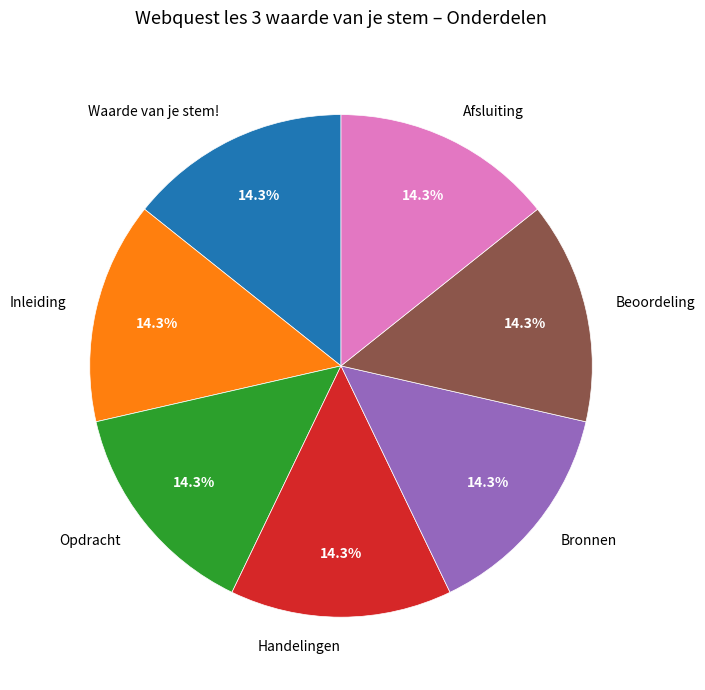

Approximately how many times larger is the value at Waarde van je stem! compared to Opdracht?

1.0